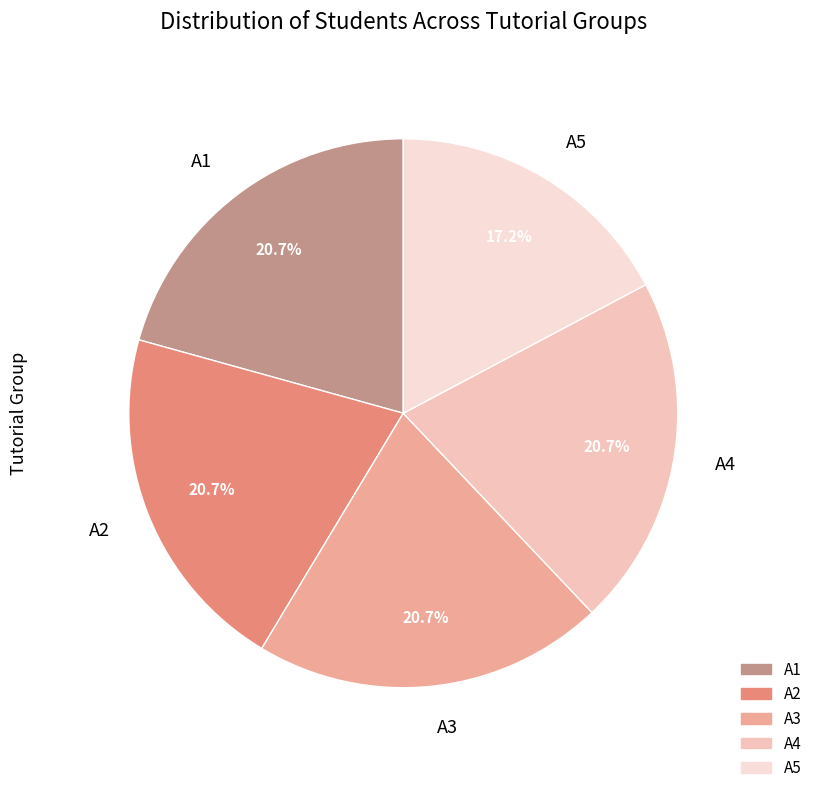

The A2 slice represents 28% of the pie. True or false?

False